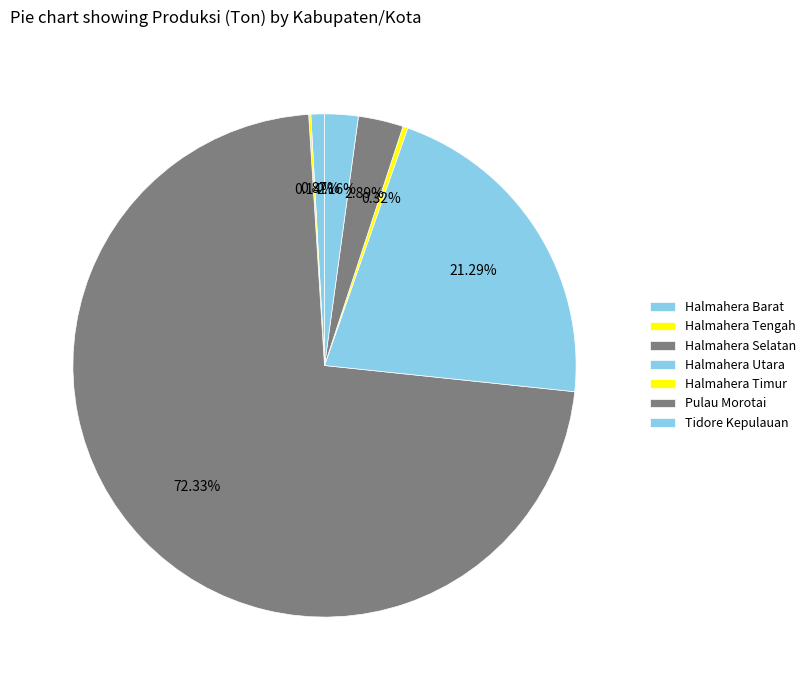

To the nearest percent, what is the combined percentage of Halmahera Selatan and Halmahera Tengah?

72%